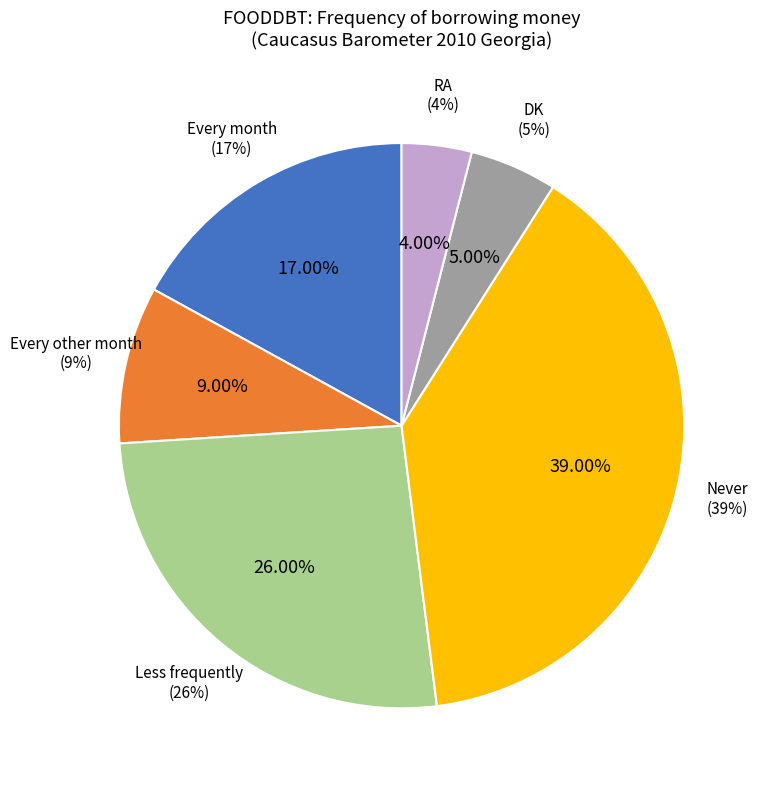

To the nearest percent, what percentage of the pie is RA?

4%